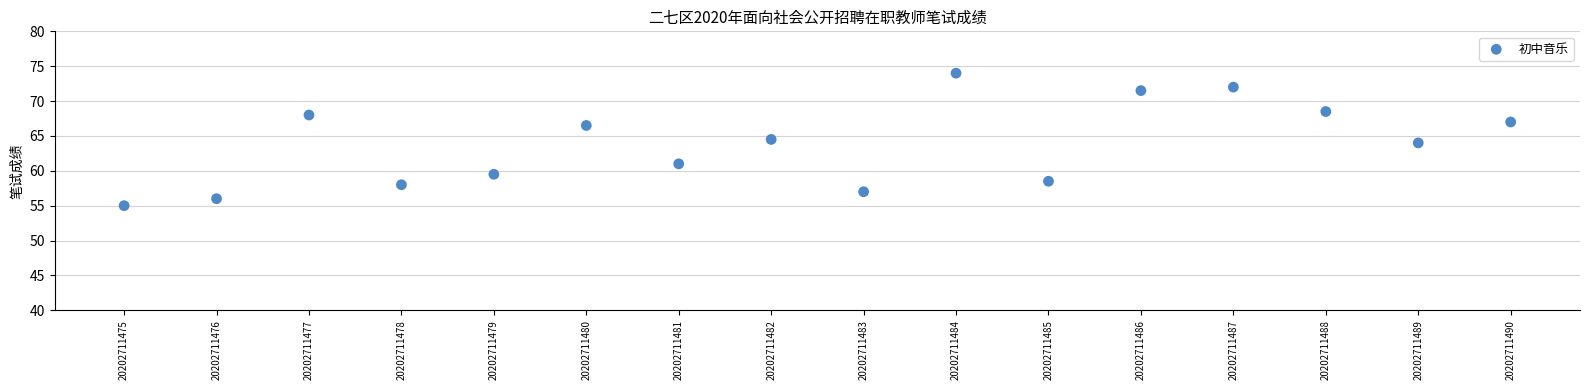

What is the range of Y values (max minus min)?

19.0